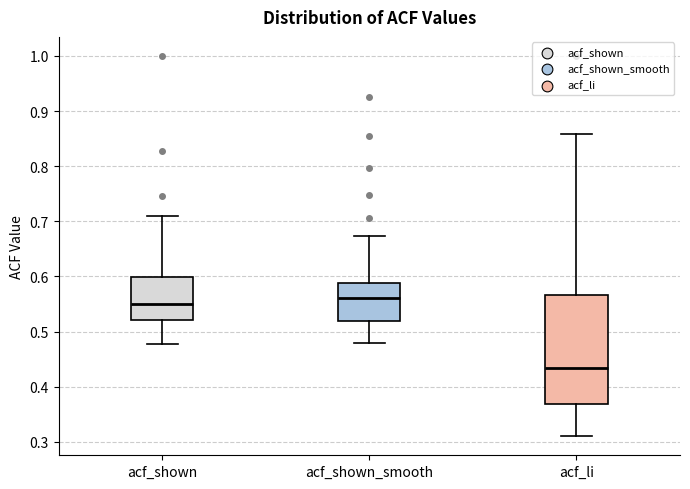

Where is the upper edge of the box for acf_li on the y-axis? The values are not printed on the chart, so give them approximately, as read against the axis.

0.57